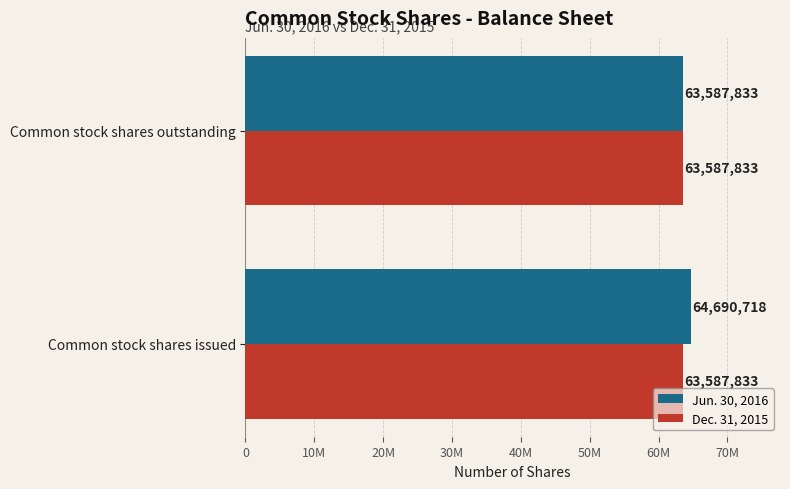

What are all the series names shown in the legend?

Jun. 30, 2016, Dec. 31, 2015